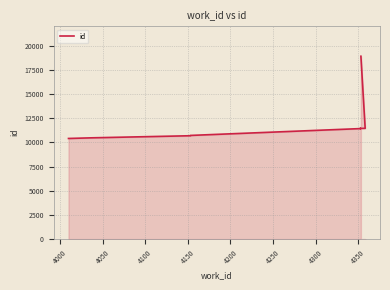

What is the difference between the values at 4000 and 4050?

214